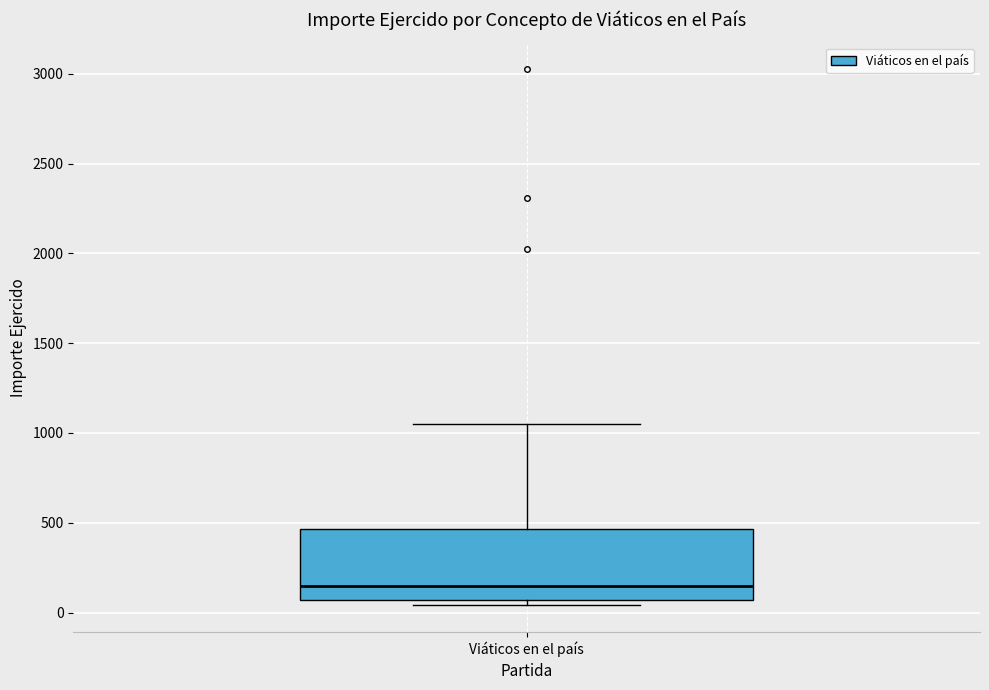

Where does the median line of the box for Viáticos en el país sit on the y-axis? The values are not printed on the chart, so give them approximately, as read against the axis.

150